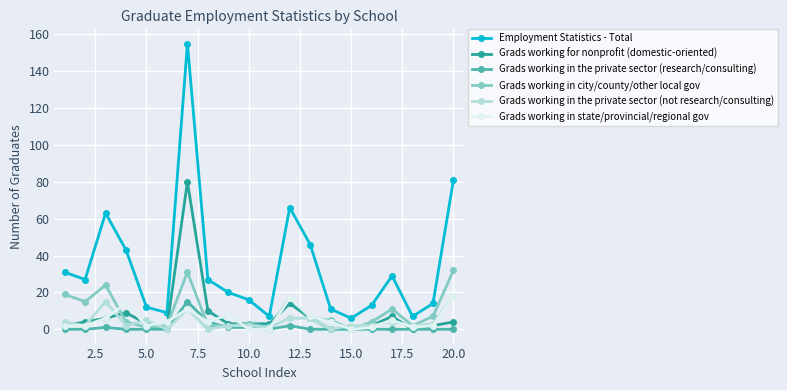

True or false: Grads working for nonprofit (domestic-oriented) has more than 1 interior local peaks.

True